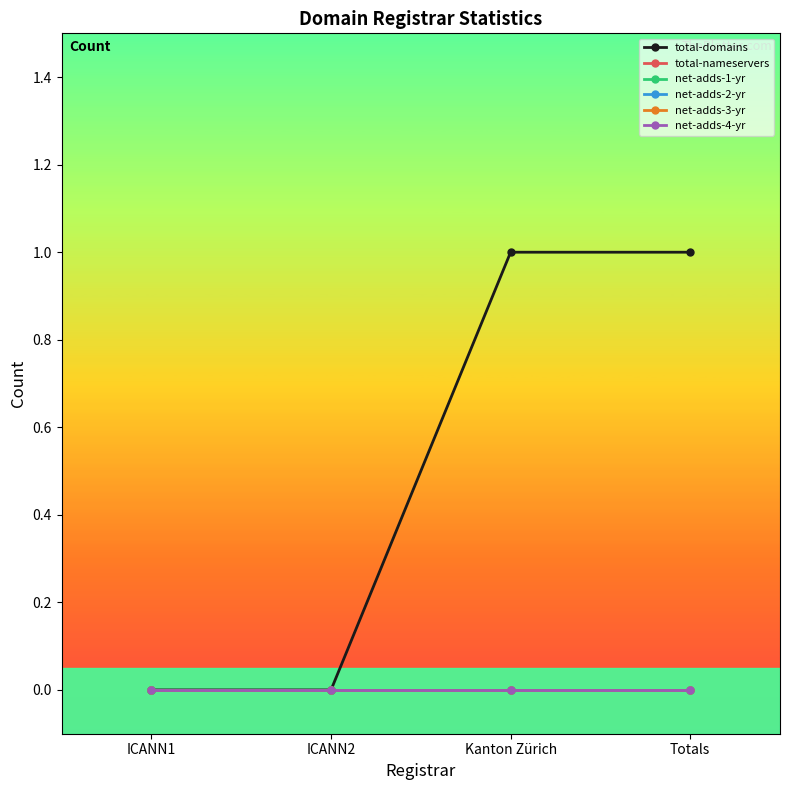

True or false: net-adds-2-yr has a value of 0 at ICANN2.

True